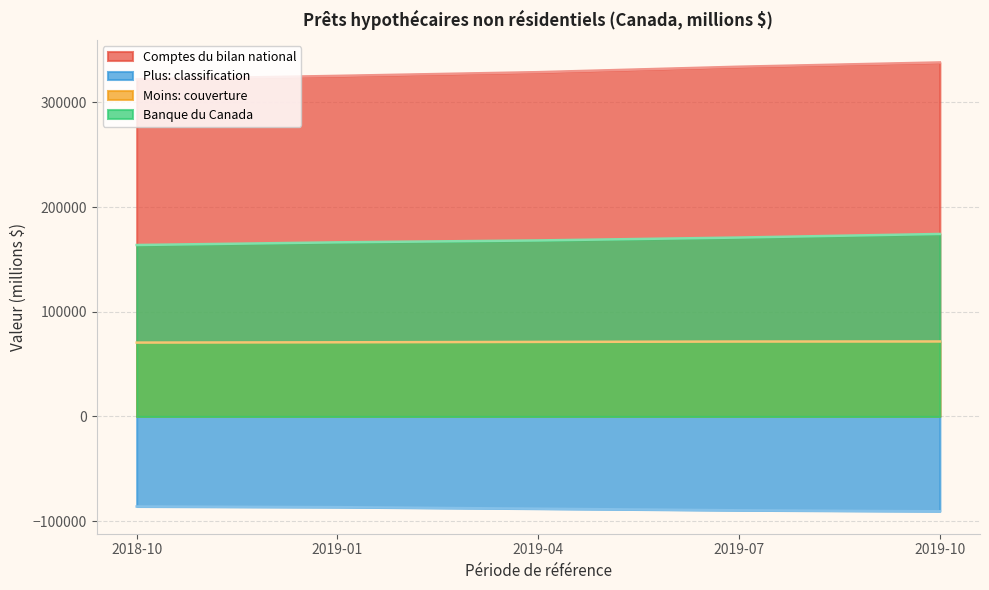

True or false: Banque du Canada and Plus: classification cross at least once.

False